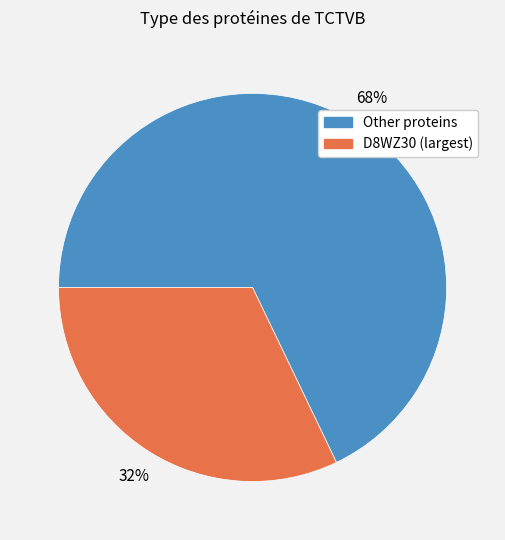

To the nearest percent, what is the difference between the largest and smallest slice percentages?

36%